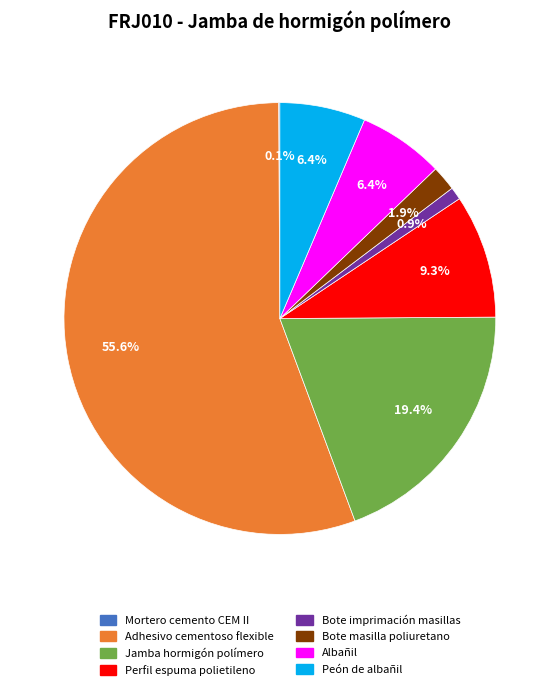

Is there any slice that represents more than half of the pie?

Yes